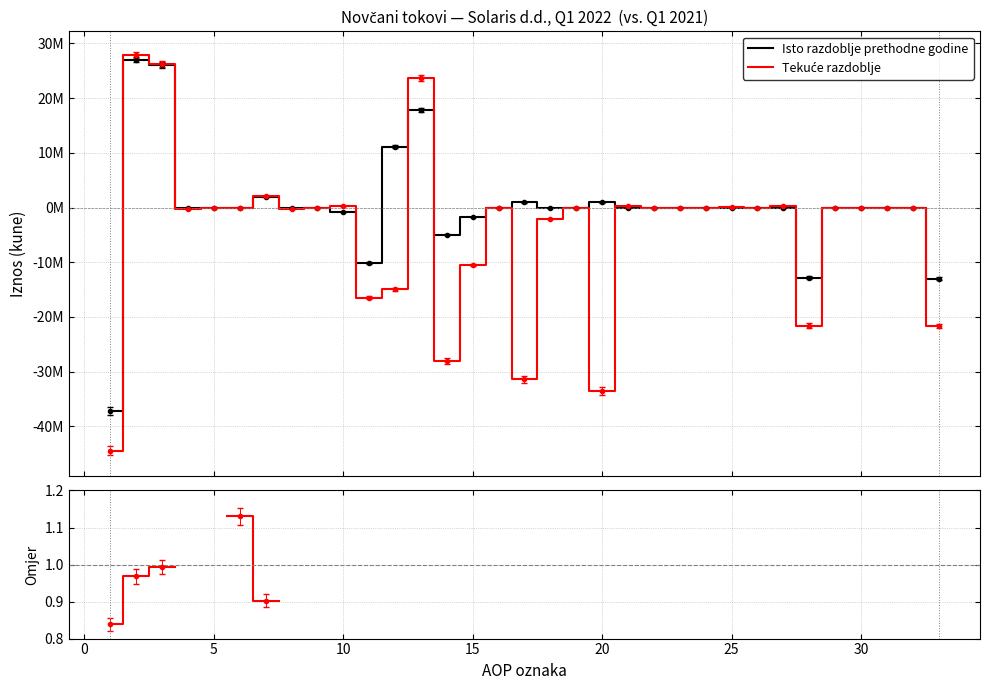

What is the minimum value shown in the chart?

-44451208.0